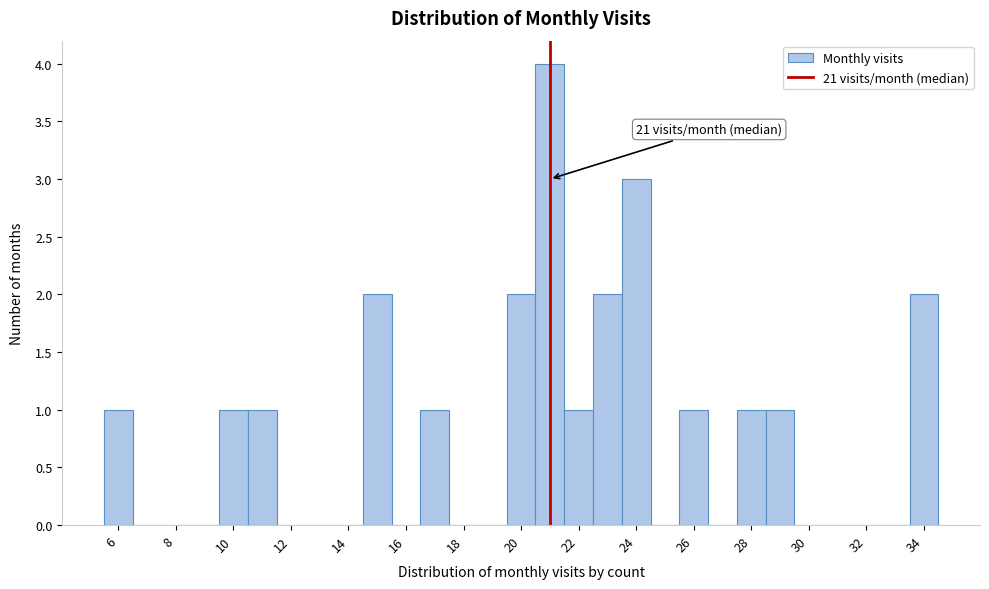

Which range on the x-axis has the tallest bar?

20.5 to 21.5